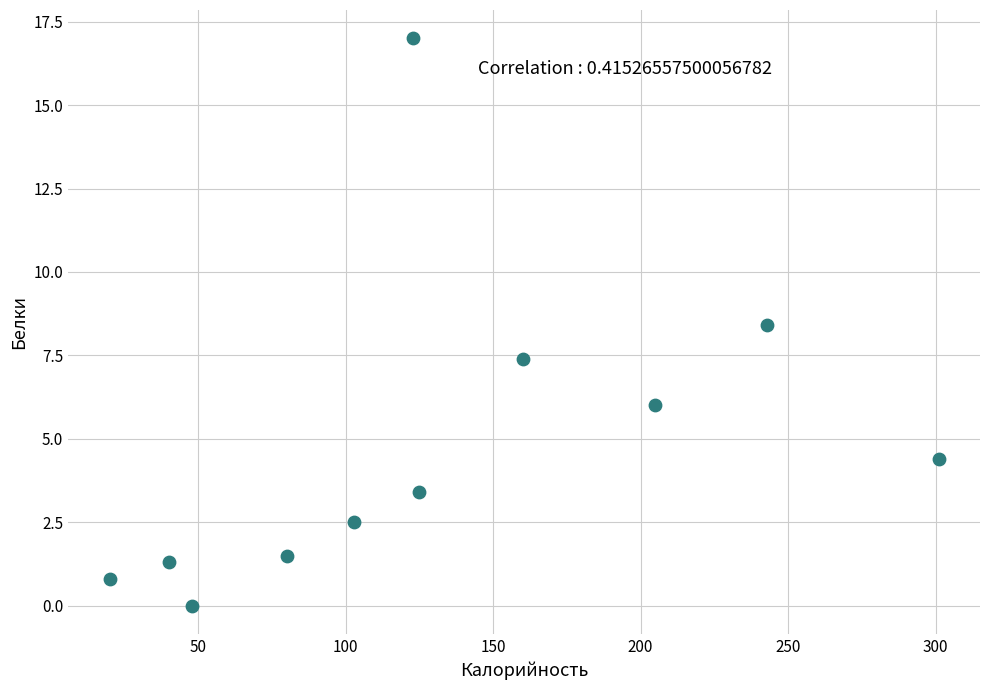

What Y value in the scatter plot is closest to 8?

8.4